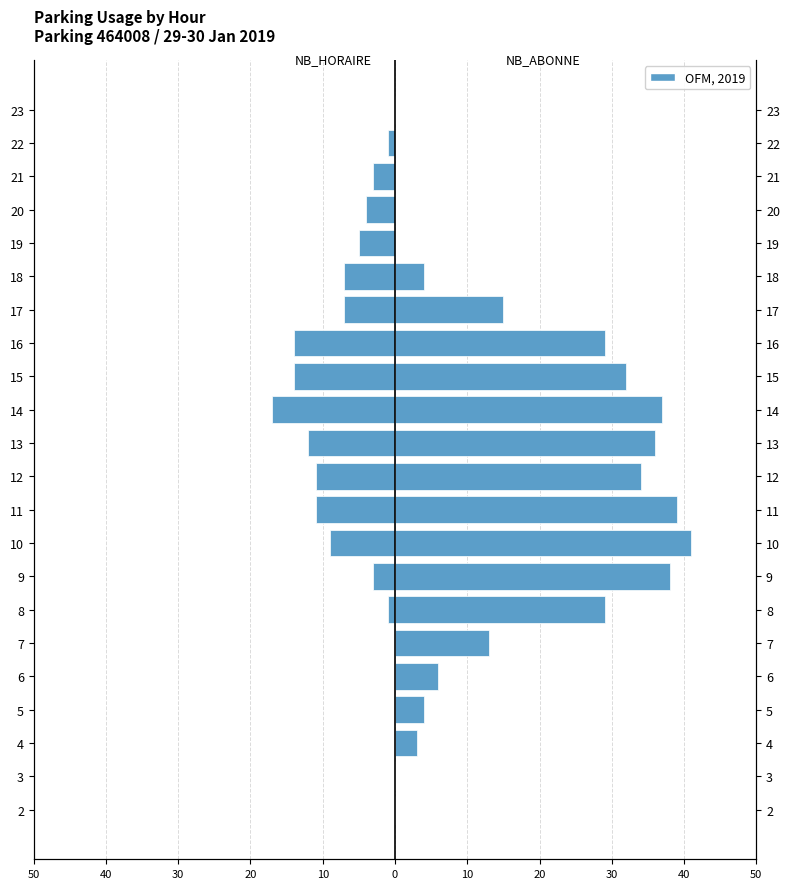

What is the difference between the second highest and second lowest values in the NB_HORAIRE series?

14